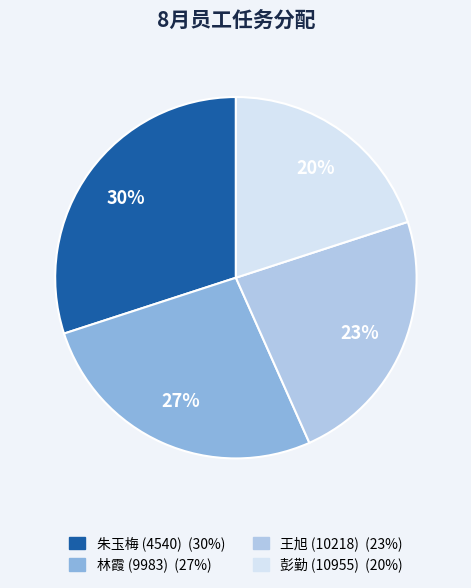

How many segments does this pie chart have?

4